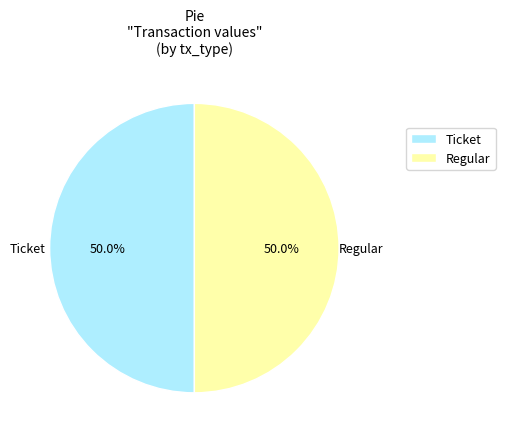

What is the total percentage of Regular and Ticket?

100.0%